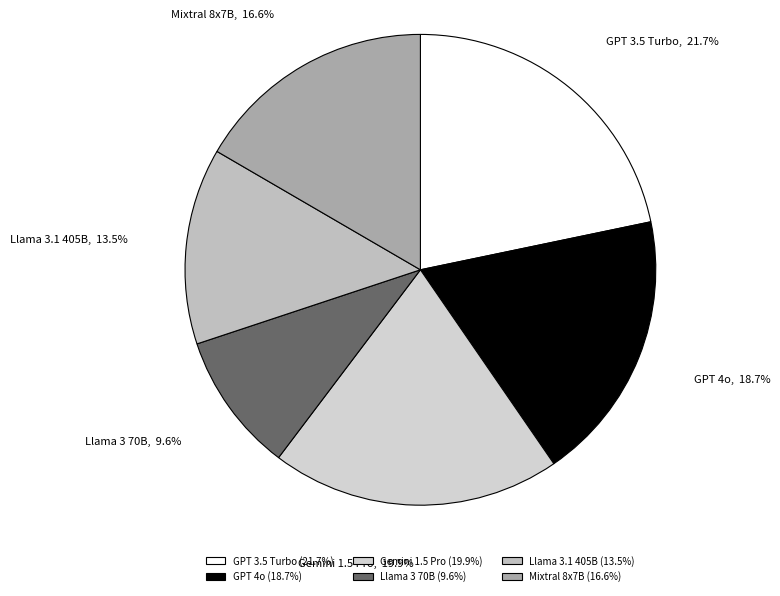

What is the ratio of the value at GPT 3.5 Turbo to the value at Gemini 1.5 Pro?

1.1